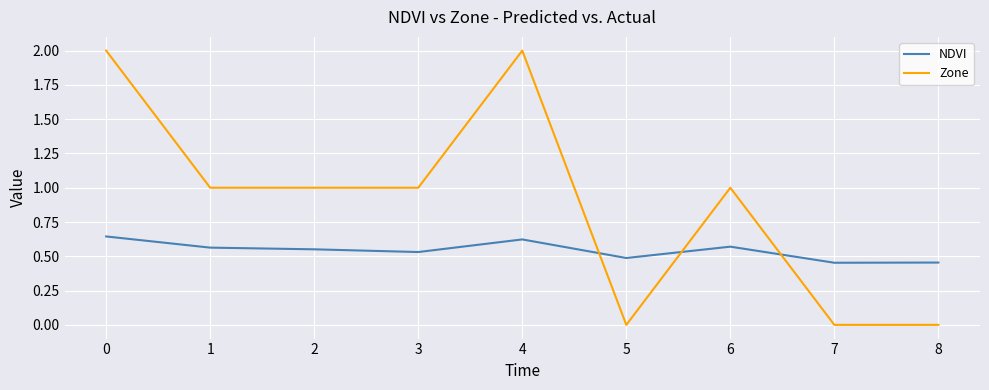

What is the maximum value shown in the chart?

2.0